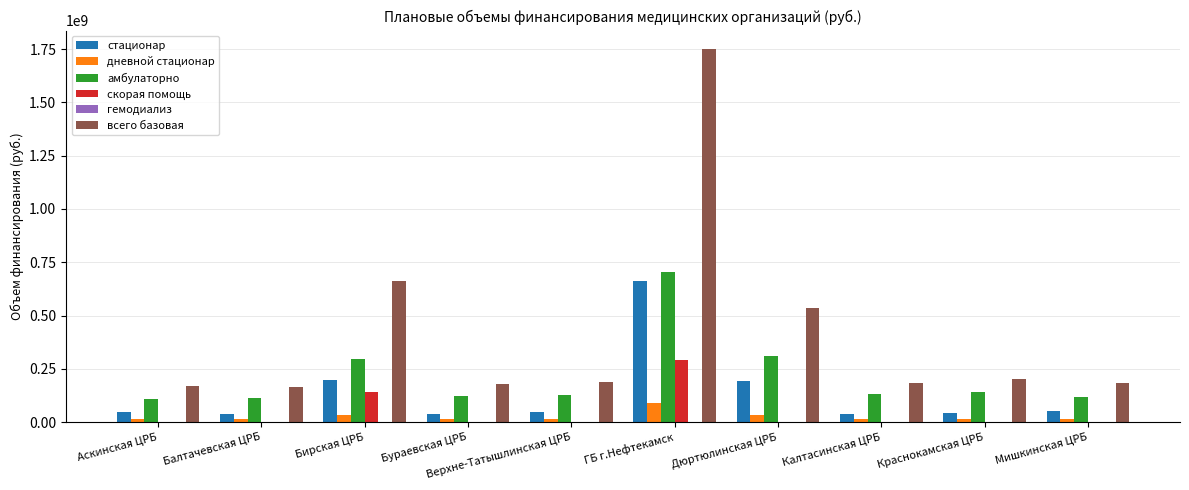

Is the value of амбулаторно at Бирская ЦРБ greater than the value of дневной стационар at Мишкинская ЦРБ?

Yes